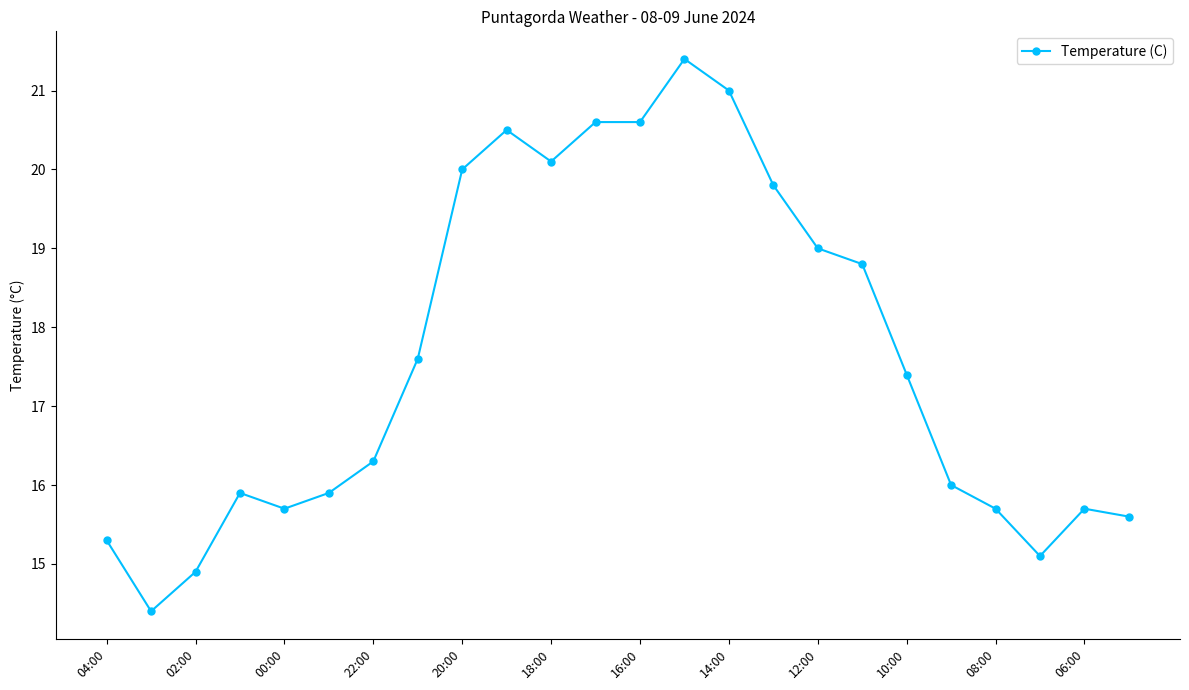

What is the minimum value shown in the chart?

14.4